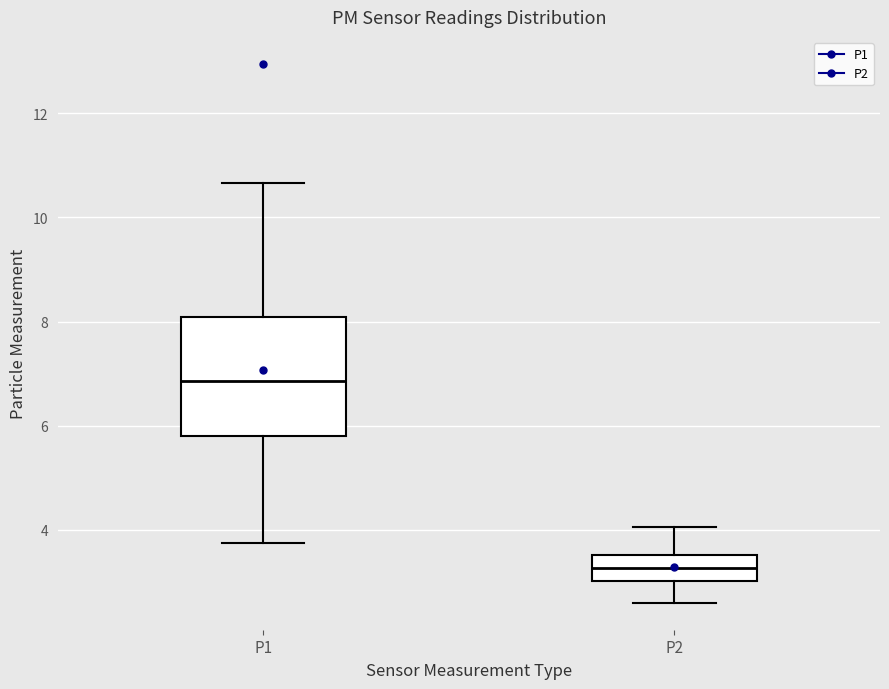

Comparing the boxes themselves (not the whiskers), which one is the tallest?

P1